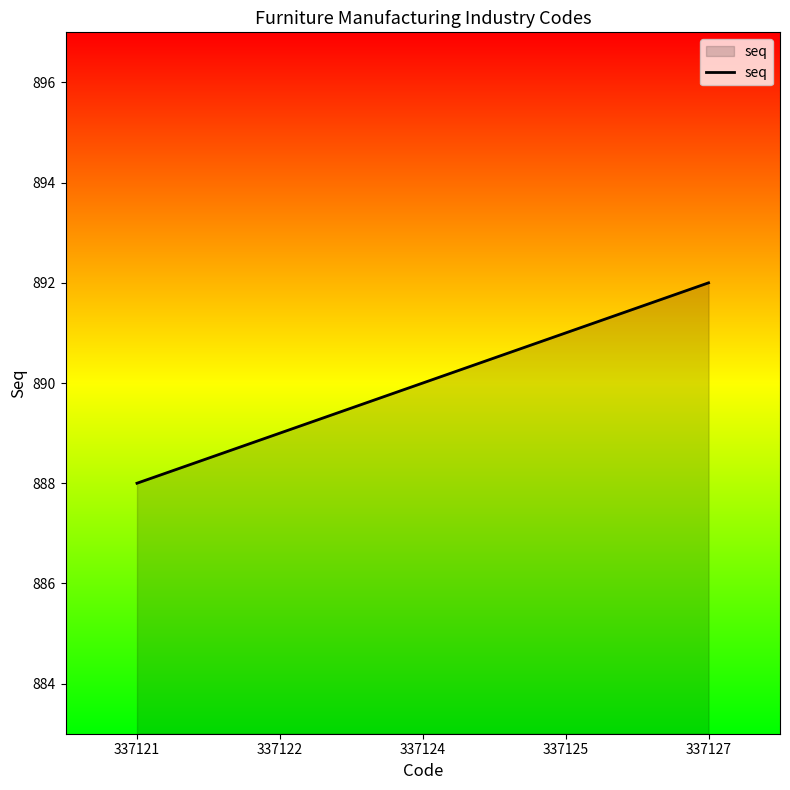

What is the smallest value displayed?

888